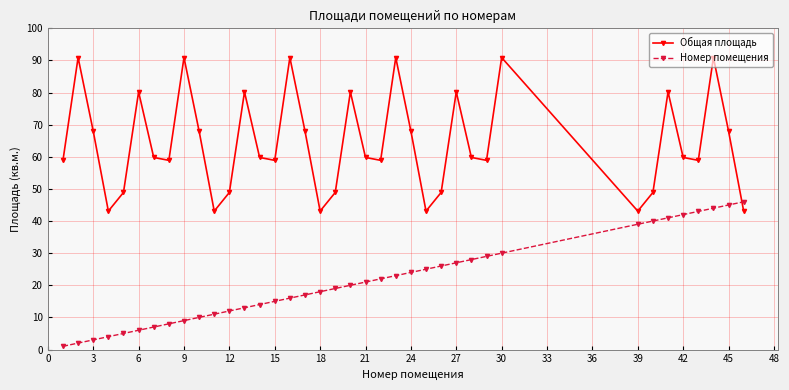

How many interior local peaks does the Общая площадь series have?

11